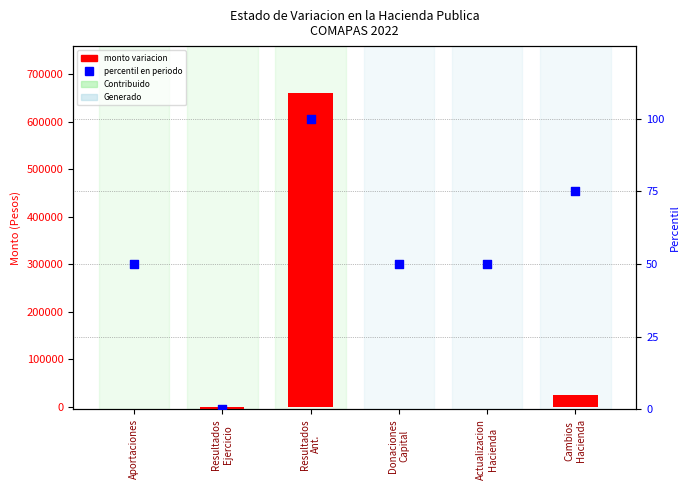

Which series reaches the maximum Y coordinate?

monto variacion